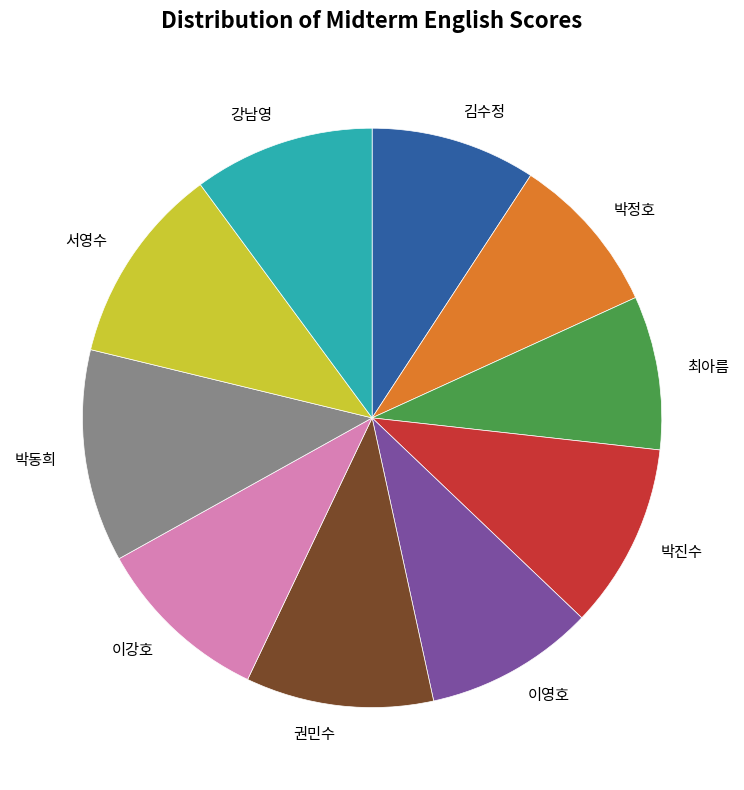

Do 서영수 and 김수정 together represent more than half of the pie?

No